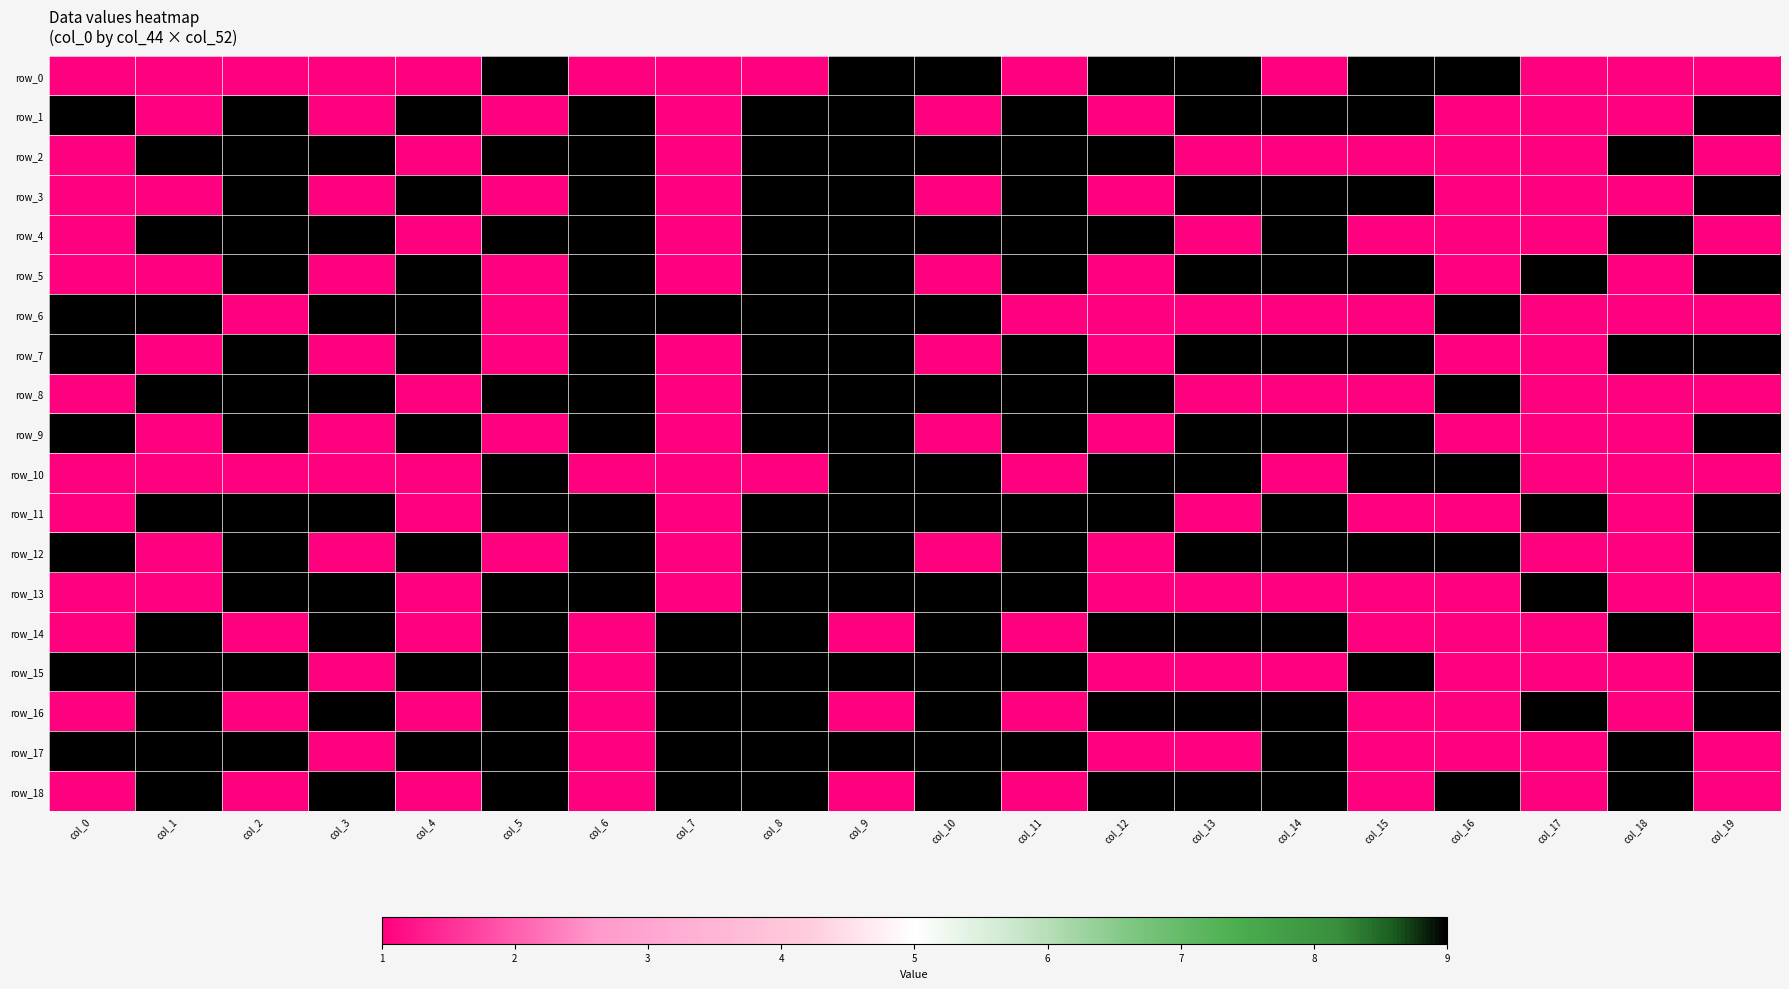

Reading left to right, what are all the values shown in this chart?

row_0: col_0=1	col_1=1	col_2=1	col_3=1	col_4=1	col_5=9	col_6=1	col_7=1	col_8=1	col_9=9	col_10=9	col_11=1	col_12=9	col_13=9	col_14=1	col_15=9	col_16=9	col_17=1	col_18=1	col_19=1
row_1: col_0=9	col_1=1	col_2=9	col_3=1	col_4=9	col_5=1	col_6=9	col_7=1	col_8=9	col_9=9	col_10=1	col_11=9	col_12=1	col_13=9	col_14=9	col_15=9	col_16=1	col_17=1	col_18=1	col_19=9
row_2: col_0=1	col_1=9	col_2=9	col_3=9	col_4=1	col_5=9	col_6=9	col_7=1	col_8=9	col_9=9	col_10=9	col_11=9	col_12=9	col_13=1	col_14=1	col_15=1	col_16=1	col_17=1	col_18=9	col_19=1
row_3: col_0=1	col_1=1	col_2=9	col_3=1	col_4=9	col_5=1	col_6=9	col_7=1	col_8=9	col_9=9	col_10=1	col_11=9	col_12=1	col_13=9	col_14=9	col_15=9	col_16=1	col_17=1	col_18=1	col_19=9
row_4: col_0=1	col_1=9	col_2=9	col_3=9	col_4=1	col_5=9	col_6=9	col_7=1	col_8=9	col_9=9	col_10=9	col_11=9	col_12=9	col_13=1	col_14=9	col_15=1	col_16=1	col_17=1	col_18=9	col_19=1
row_5: col_0=1	col_1=1	col_2=9	col_3=1	col_4=9	col_5=1	col_6=9	col_7=1	col_8=9	col_9=9	col_10=1	col_11=9	col_12=1	col_13=9	col_14=9	col_15=9	col_16=1	col_17=9	col_18=1	col_19=9
row_6: col_0=9	col_1=9	col_2=1	col_3=9	col_4=9	col_5=1	col_6=9	col_7=9	col_8=9	col_9=9	col_10=9	col_11=1	col_12=1	col_13=1	col_14=1	col_15=1	col_16=9	col_17=1	col_18=1	col_19=1
row_7: col_0=9	col_1=1	col_2=9	col_3=1	col_4=9	col_5=1	col_6=9	col_7=1	col_8=9	col_9=9	col_10=1	col_11=9	col_12=1	col_13=9	col_14=9	col_15=9	col_16=1	col_17=1	col_18=9	col_19=9
row_8: col_0=1	col_1=9	col_2=9	col_3=9	col_4=1	col_5=9	col_6=9	col_7=1	col_8=9	col_9=9	col_10=9	col_11=9	col_12=9	col_13=1	col_14=1	col_15=1	col_16=9	col_17=1	col_18=1	col_19=1
row_9: col_0=9	col_1=1	col_2=9	col_3=1	col_4=9	col_5=1	col_6=9	col_7=1	col_8=9	col_9=9	col_10=1	col_11=9	col_12=1	col_13=9	col_14=9	col_15=9	col_16=1	col_17=1	col_18=1	col_19=9
row_10: col_0=1	col_1=1	col_2=1	col_3=1	col_4=1	col_5=9	col_6=1	col_7=1	col_8=1	col_9=9	col_10=9	col_11=1	col_12=9	col_13=9	col_14=1	col_15=9	col_16=9	col_17=1	col_18=1	col_19=1
row_11: col_0=1	col_1=9	col_2=9	col_3=9	col_4=1	col_5=9	col_6=9	col_7=1	col_8=9	col_9=9	col_10=9	col_11=9	col_12=9	col_13=1	col_14=9	col_15=1	col_16=1	col_17=9	col_18=1	col_19=9
row_12: col_0=9	col_1=1	col_2=9	col_3=1	col_4=9	col_5=1	col_6=9	col_7=1	col_8=9	col_9=9	col_10=1	col_11=9	col_12=1	col_13=9	col_14=9	col_15=9	col_16=9	col_17=1	col_18=1	col_19=9
row_13: col_0=1	col_1=1	col_2=9	col_3=9	col_4=1	col_5=9	col_6=9	col_7=1	col_8=9	col_9=9	col_10=9	col_11=9	col_12=1	col_13=1	col_14=1	col_15=1	col_16=1	col_17=9	col_18=1	col_19=1
row_14: col_0=1	col_1=9	col_2=1	col_3=9	col_4=1	col_5=9	col_6=1	col_7=9	col_8=9	col_9=1	col_10=9	col_11=1	col_12=9	col_13=9	col_14=9	col_15=1	col_16=1	col_17=1	col_18=9	col_19=1
row_15: col_0=9	col_1=9	col_2=9	col_3=1	col_4=9	col_5=9	col_6=1	col_7=9	col_8=9	col_9=9	col_10=9	col_11=9	col_12=1	col_13=1	col_14=1	col_15=9	col_16=1	col_17=1	col_18=1	col_19=9
row_16: col_0=1	col_1=9	col_2=1	col_3=9	col_4=1	col_5=9	col_6=1	col_7=9	col_8=9	col_9=1	col_10=9	col_11=1	col_12=9	col_13=9	col_14=9	col_15=1	col_16=1	col_17=9	col_18=1	col_19=9
row_17: col_0=9	col_1=9	col_2=9	col_3=1	col_4=9	col_5=9	col_6=1	col_7=9	col_8=9	col_9=9	col_10=9	col_11=9	col_12=1	col_13=1	col_14=9	col_15=1	col_16=1	col_17=1	col_18=9	col_19=1
row_18: col_0=1	col_1=9	col_2=1	col_3=9	col_4=1	col_5=9	col_6=1	col_7=9	col_8=9	col_9=1	col_10=9	col_11=1	col_12=9	col_13=9	col_14=9	col_15=1	col_16=9	col_17=1	col_18=9	col_19=1